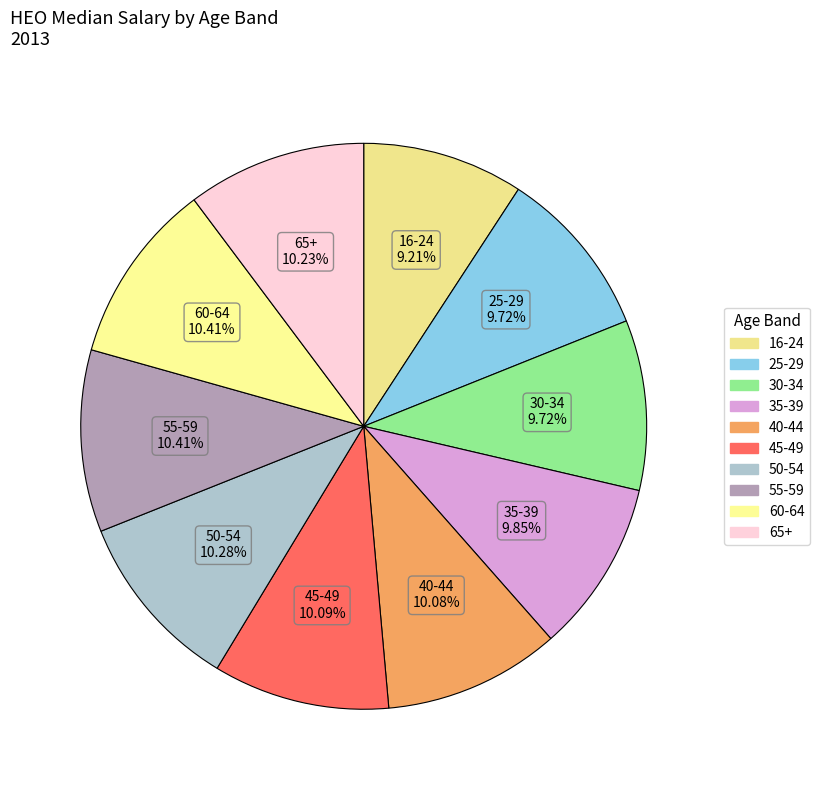

Combined, do 50-54 and 60-64 account for over 50%?

No